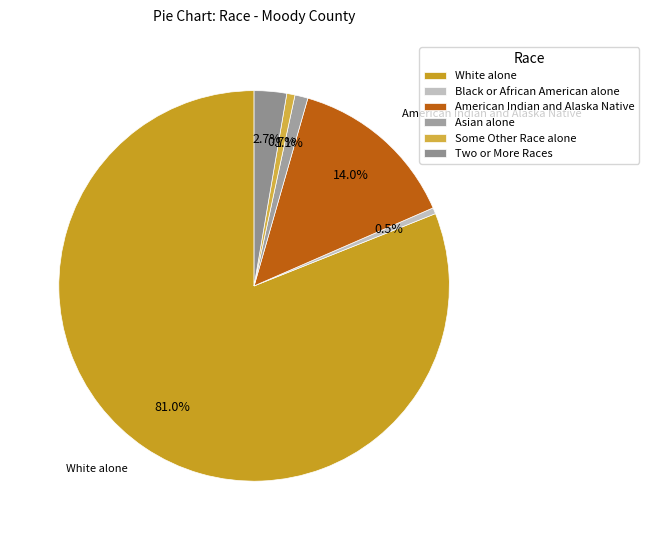

What portion of the pie excludes White alone?

19.0%